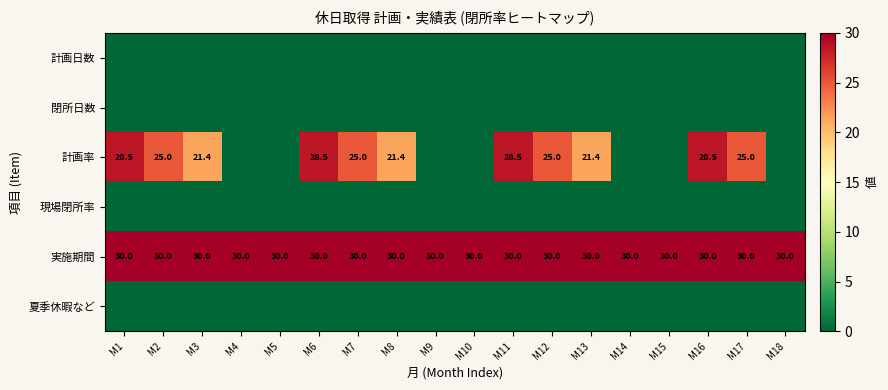

What is the approximate value of 実施期間 at M2?

30.0